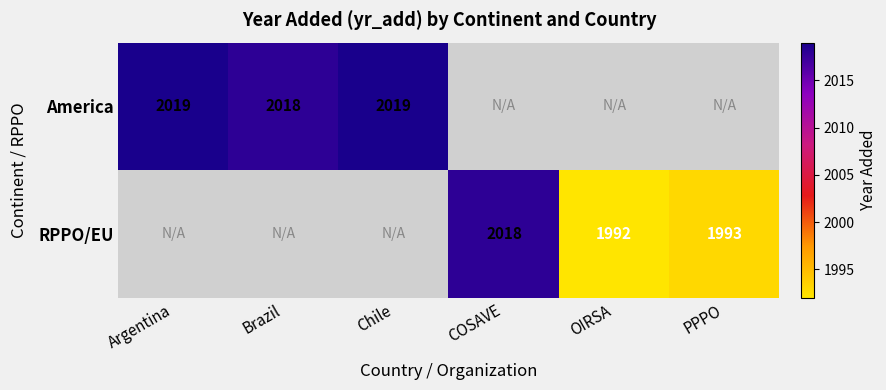

Is it true that RPPO/EU equals 1993 at PPPO?

True